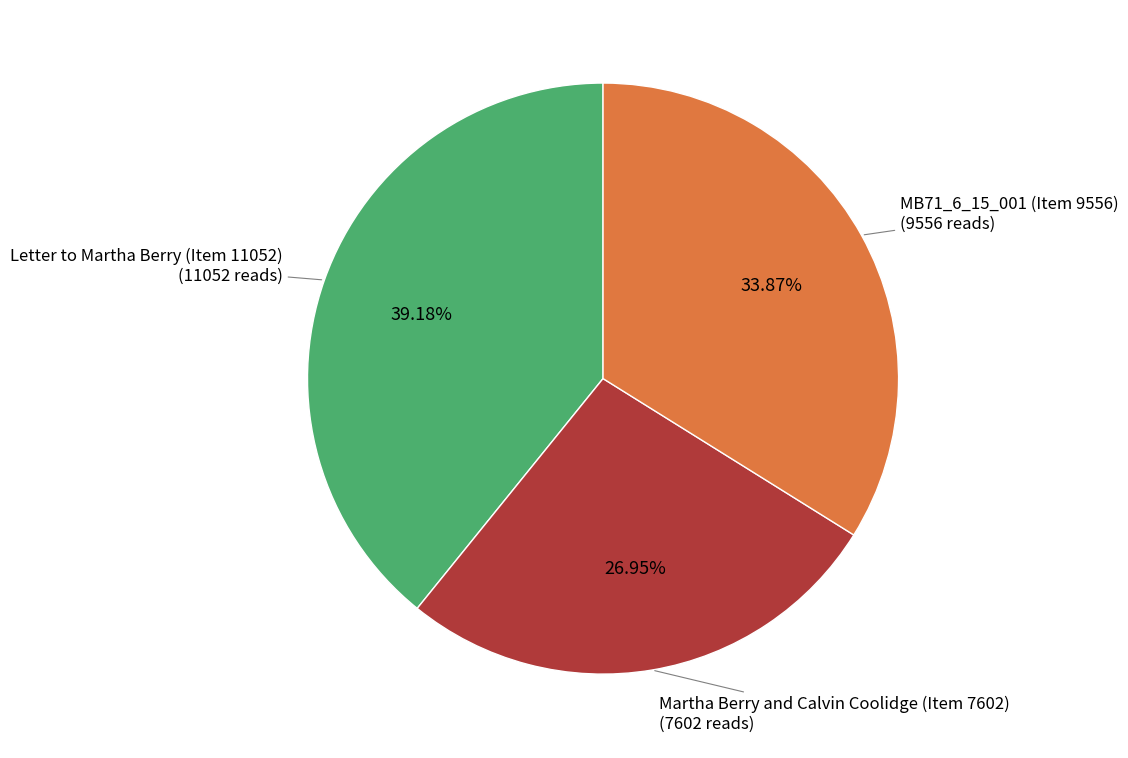

Does any single category account for the majority?

No